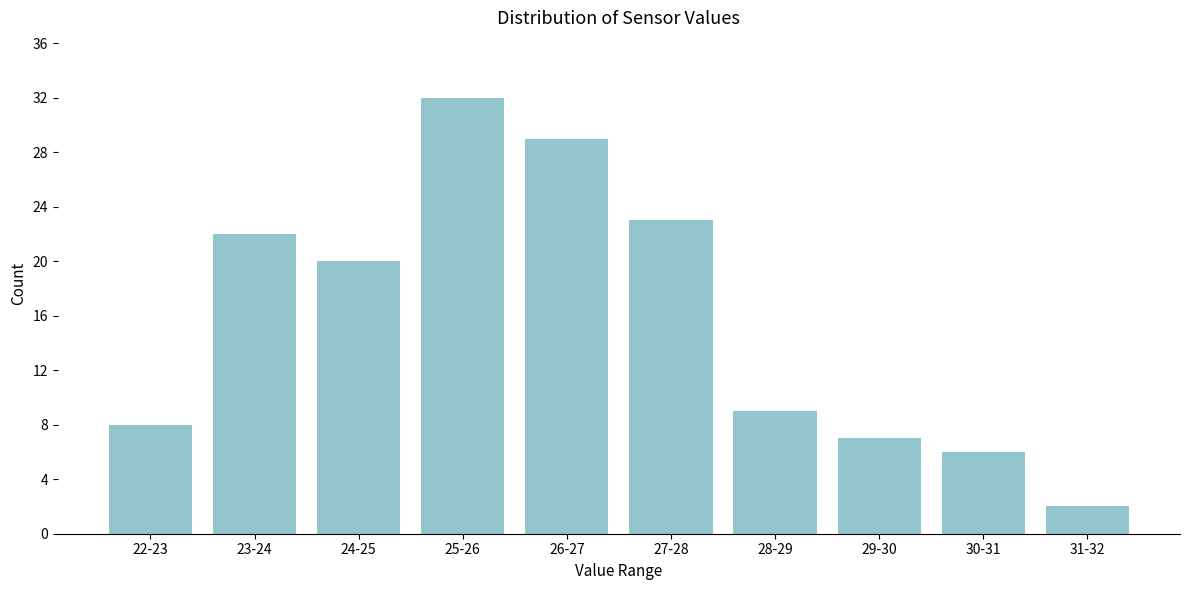

Reading left to right, what are all the values shown in this chart?

8	22	20	32	29	23	9	7	6	2